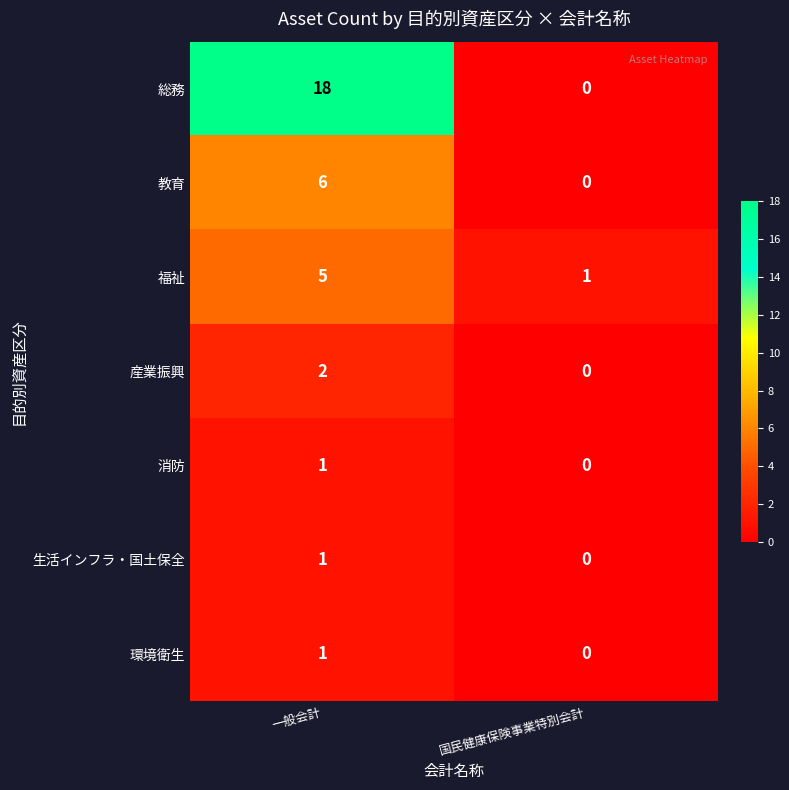

What is the greatest value displayed?

18